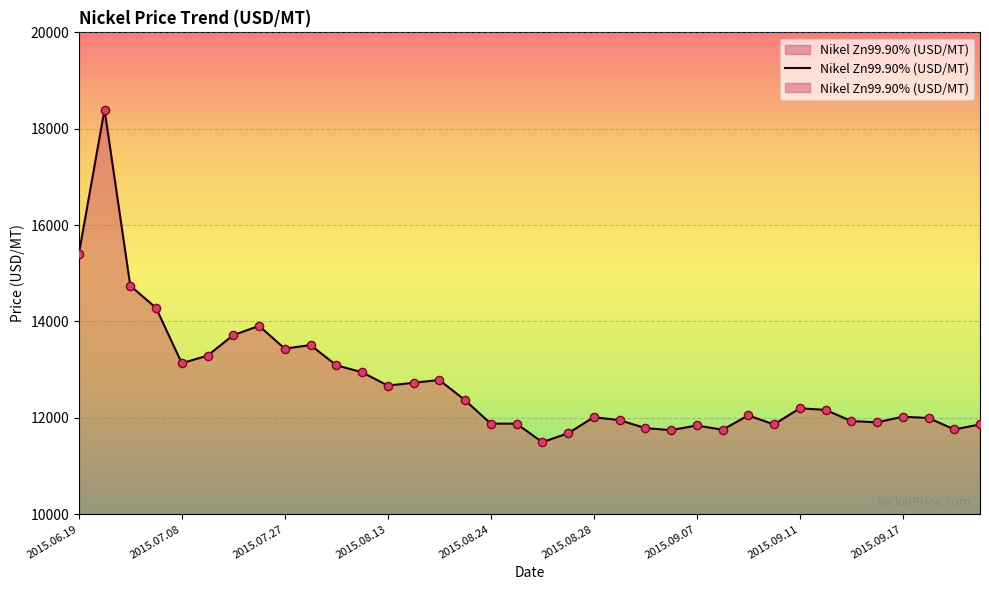

What is the ratio of the value at 2015.08.26 to the value at 2015.09.21?

1.0